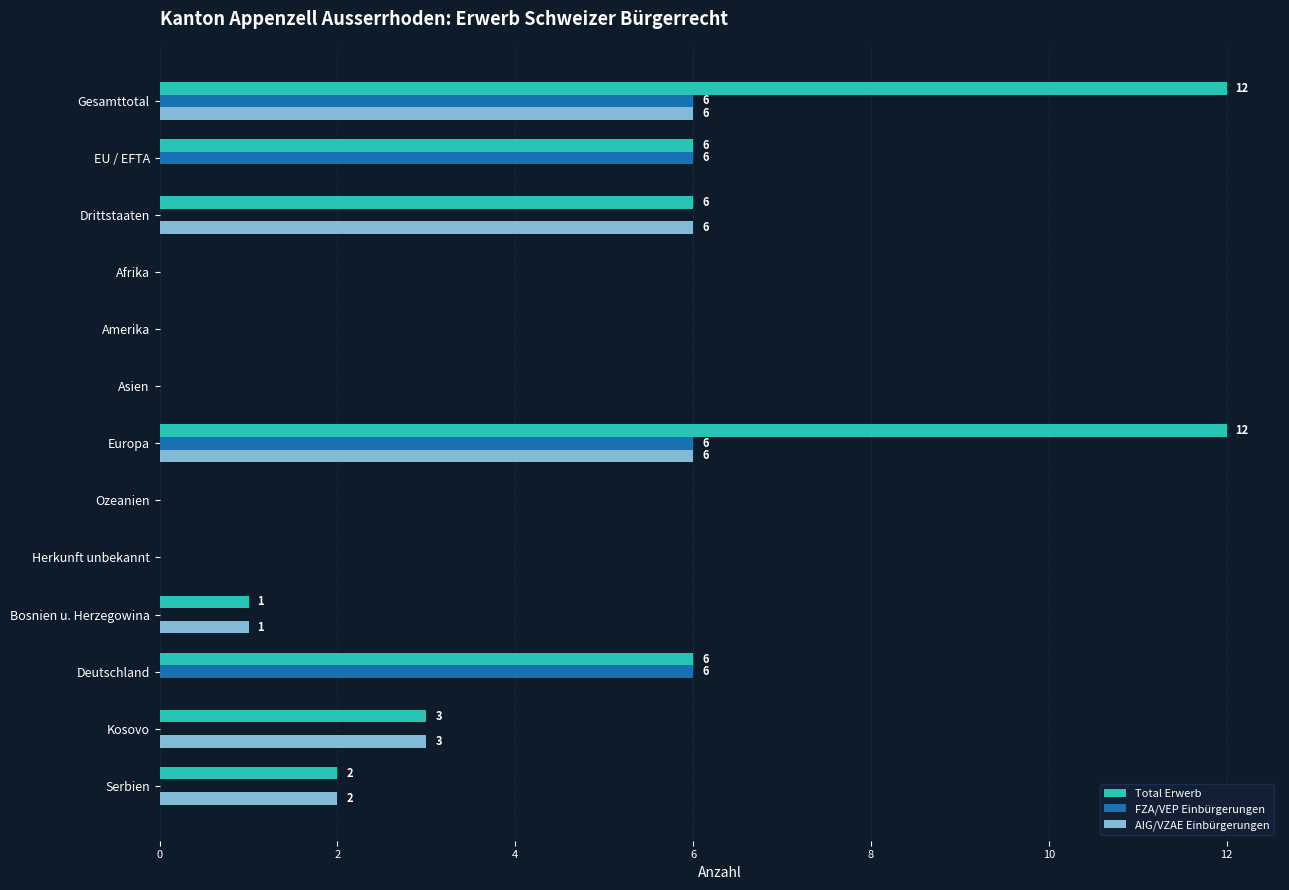

How many series are shown in this chart?

3